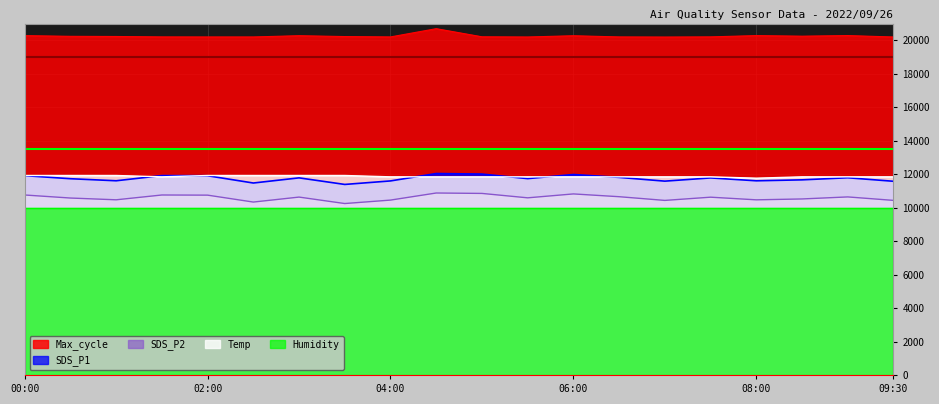

How many lines are shown in the chart?

5